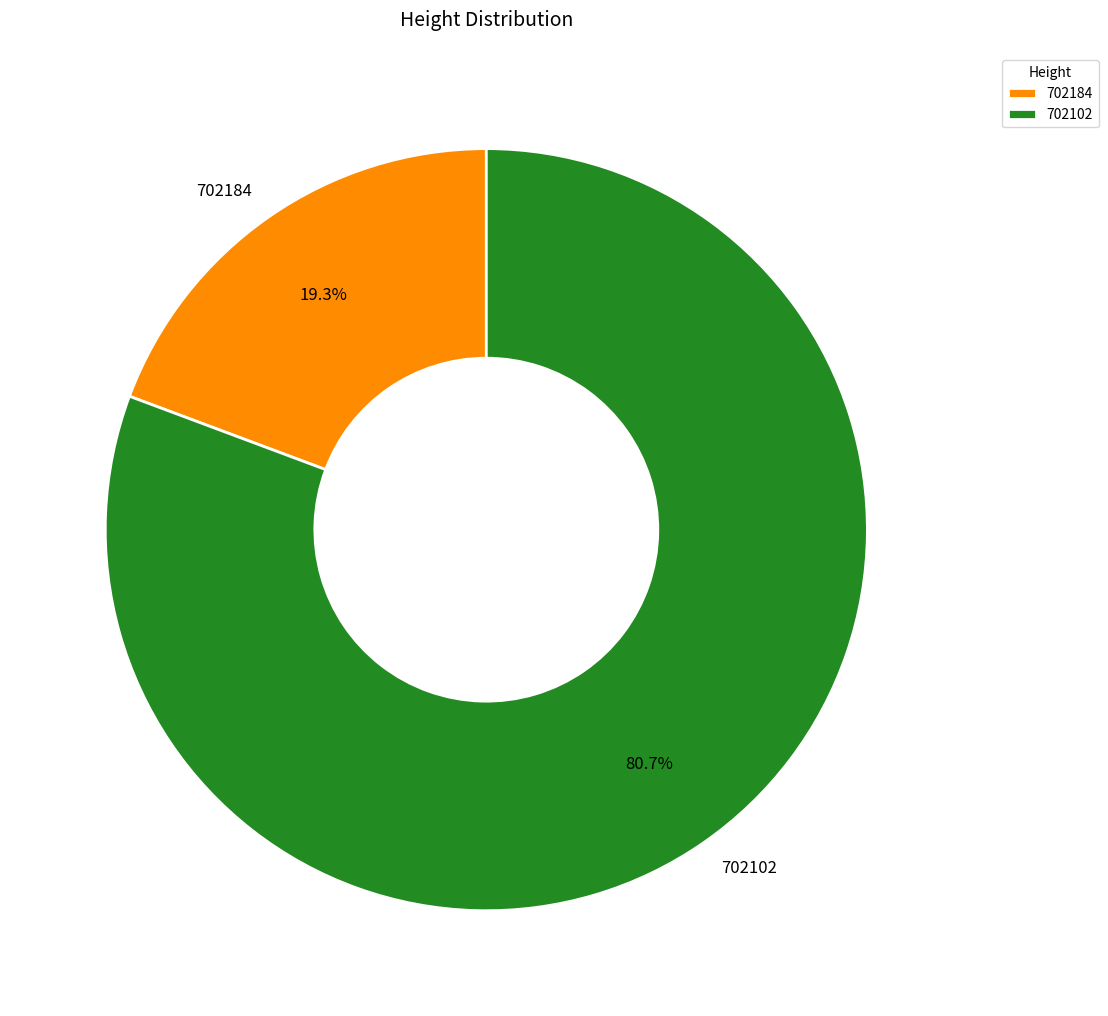

What percentage is the 702102 slice, to the nearest percent?

81%